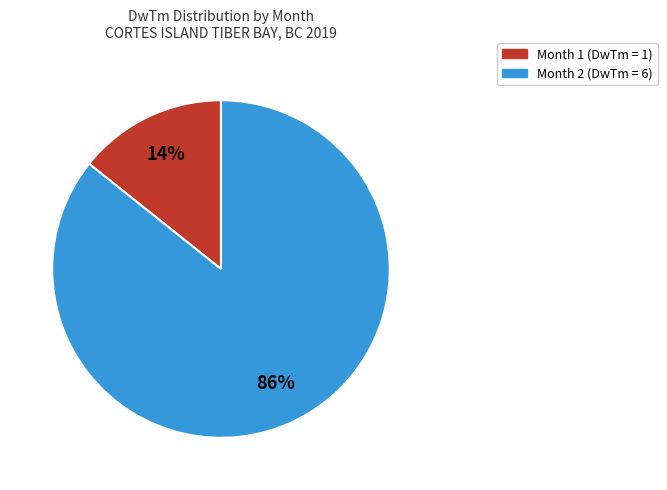

True or false: Month 1 accounts for 14% of the total.

True